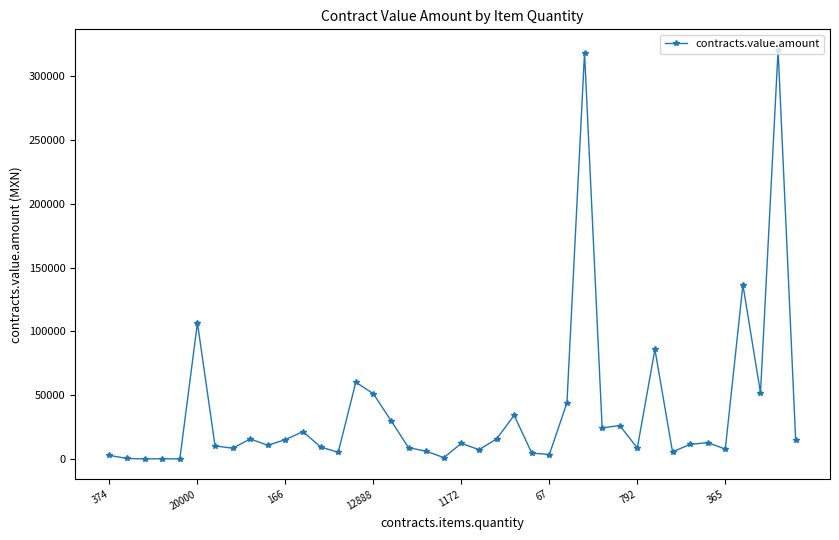

True or false: there are more than 0 points higher than both neighbors.

True